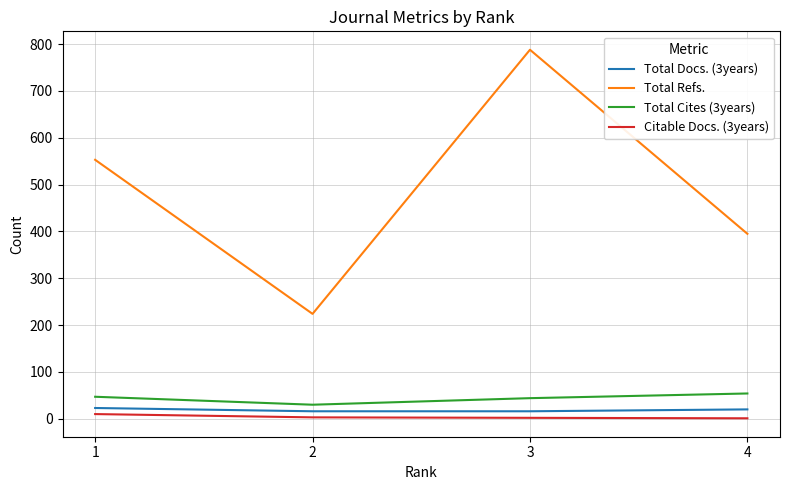

True or false: Total Docs. (3years) and Citable Docs. (3years) cross at least once.

False